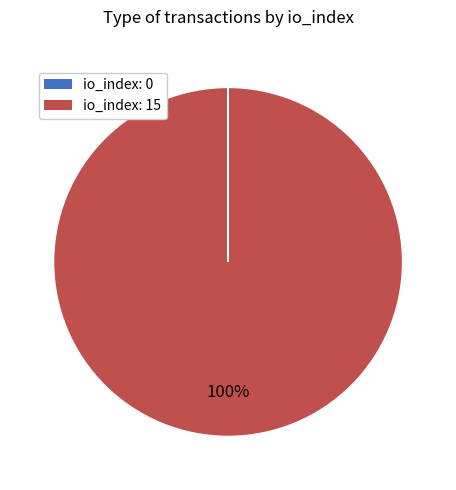

To the nearest percent, what is the difference between the largest and smallest slice percentages?

100%